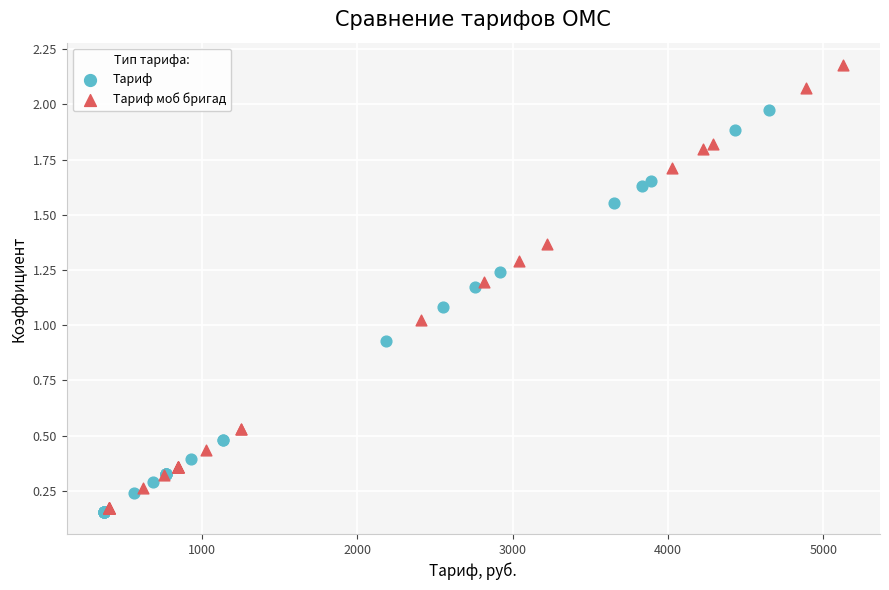

What are all the series names shown in the legend?

Тариф, Тариф моб бригад